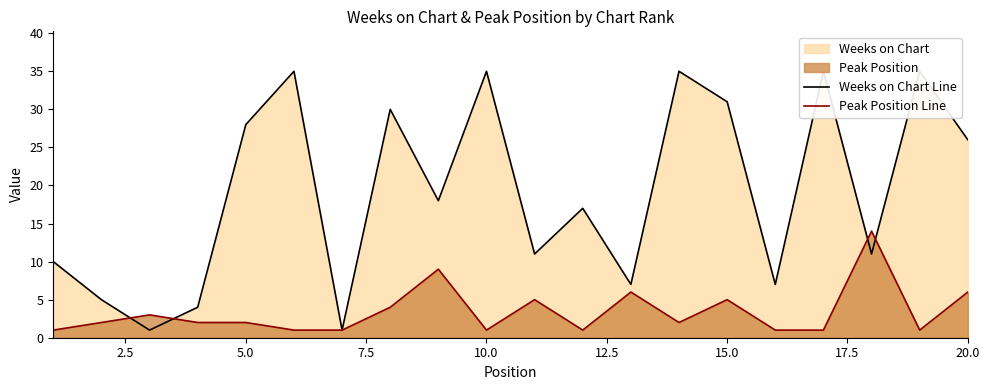

What is the maximum value for Peak Position Line?

14